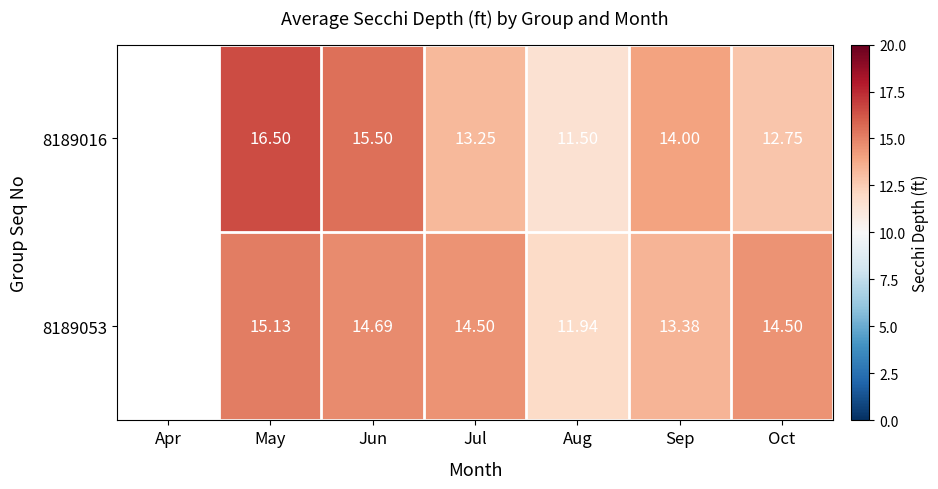

Is the value of 8189016 at Jun greater than the value of 8189053 at Jun?

Yes